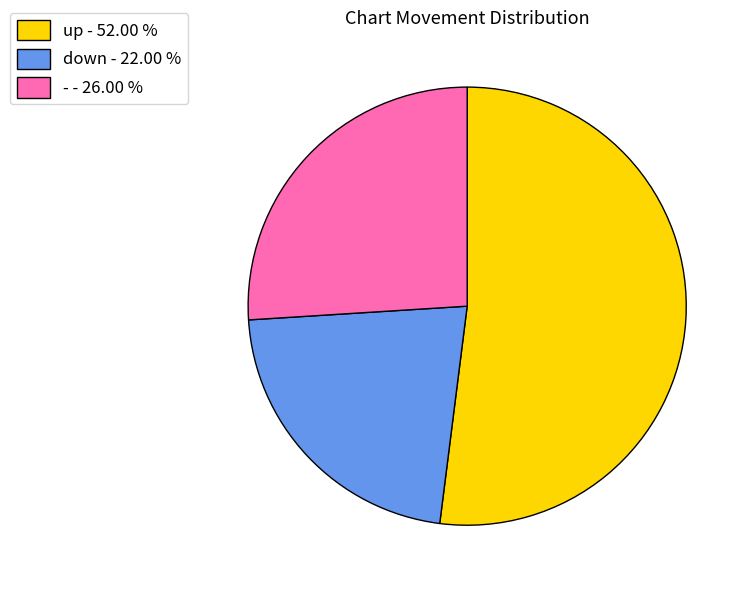

Approximately how many times larger is the value at down compared to -?

0.8